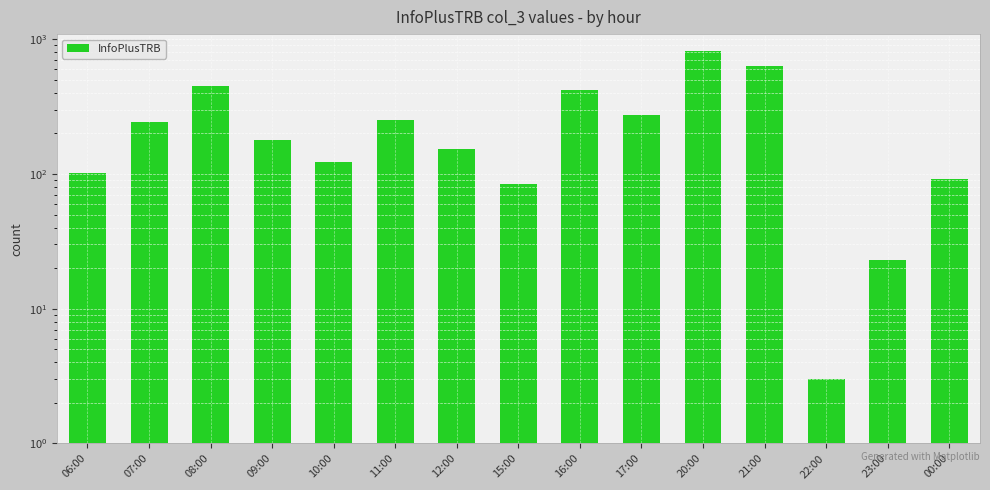

True or false: the data shows 74 at 07:00.

False